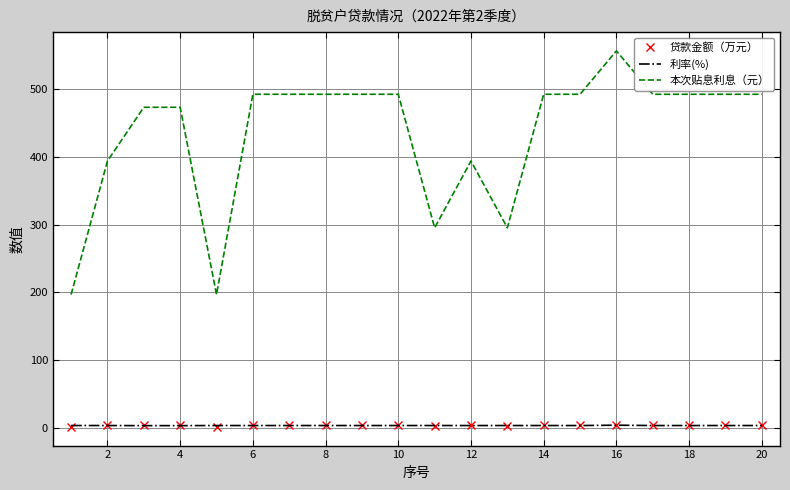

Which series has the widest spread of values?

本次贴息利息（元）